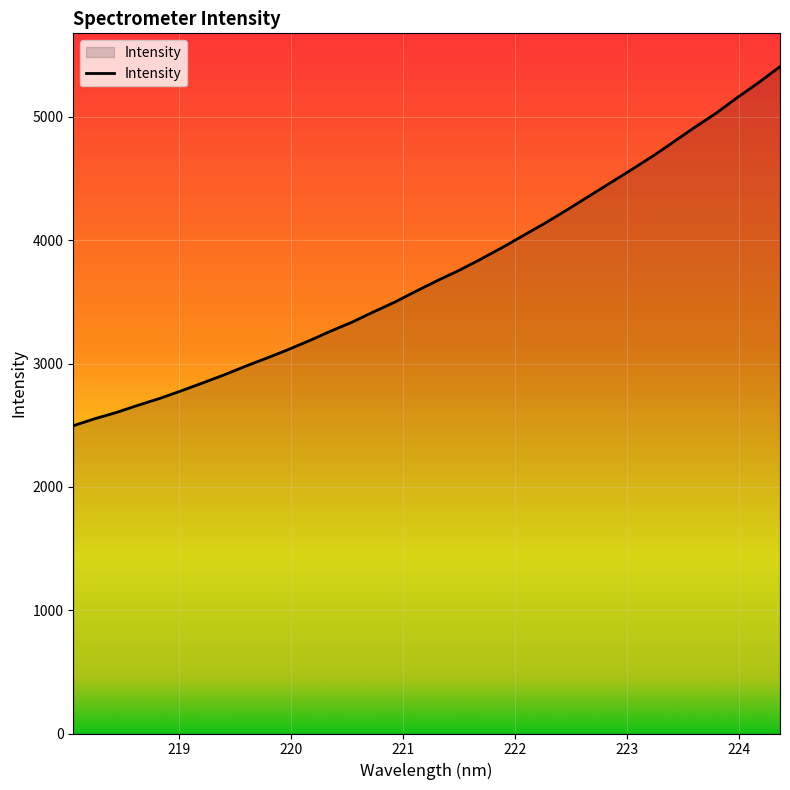

What is the smallest value displayed?

2495.5